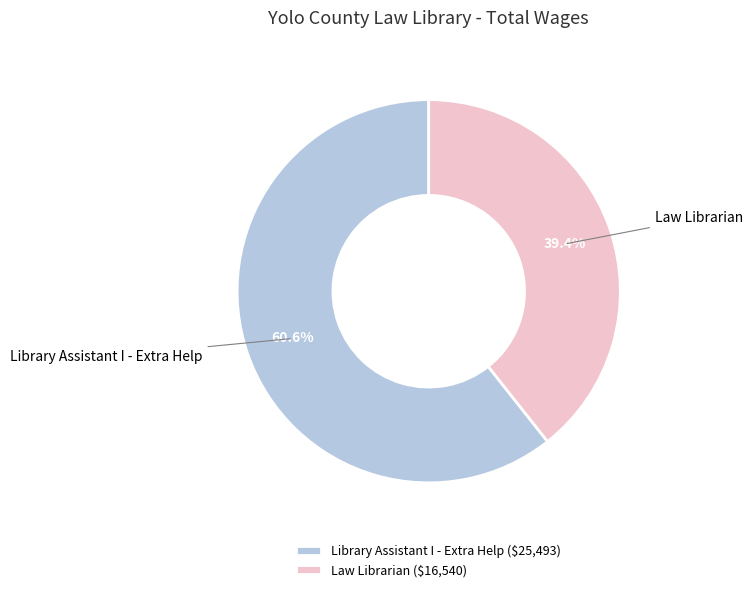

Which category has the biggest portion of the pie?

Library Assistant I - Extra Help